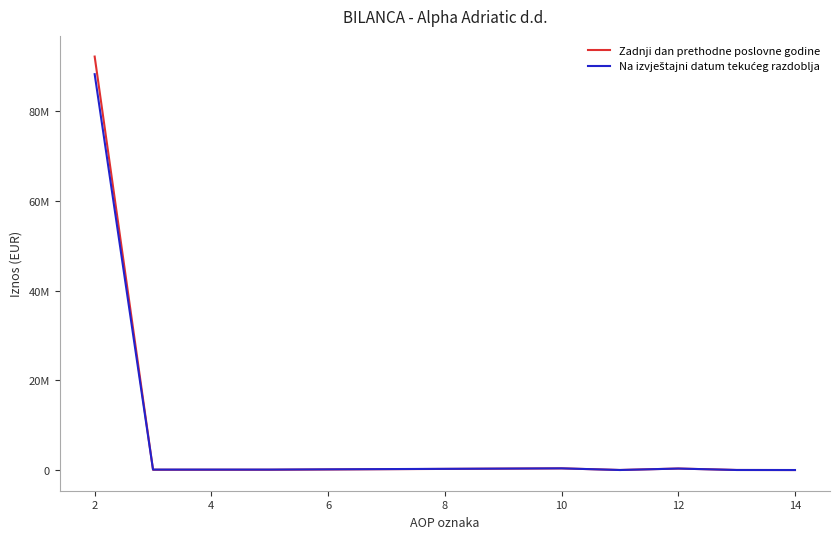

At which category does the chart reach its minimum across all series?

14